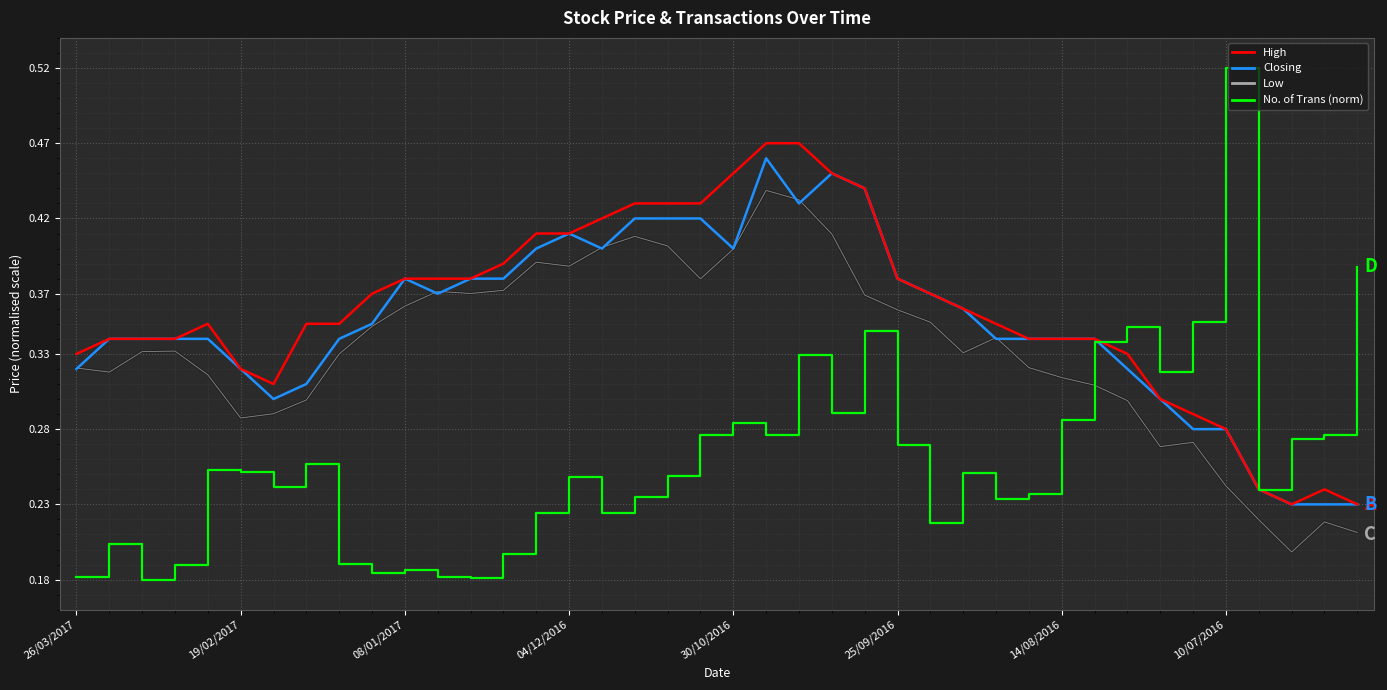

Rank the series by their maximum value, from highest to lowest.

No. of Trans (norm), High, Closing, Low